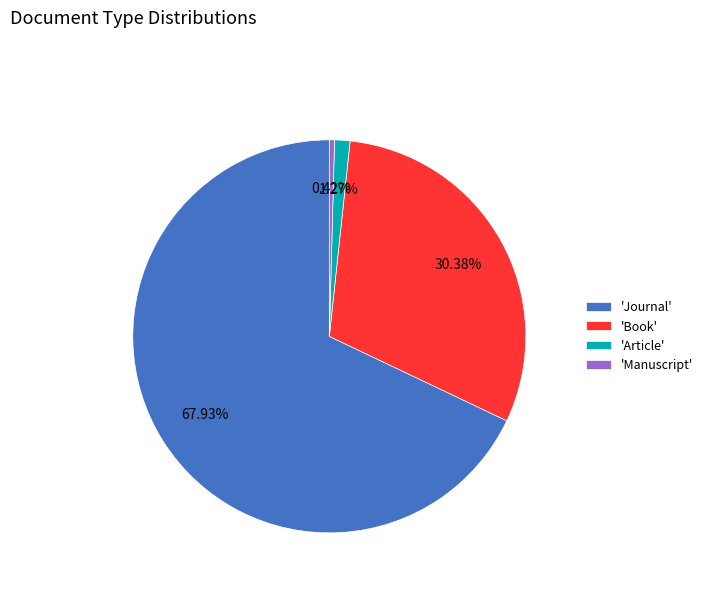

Rank the categories by value from lowest to highest.

'Manuscript', 'Article', 'Book', 'Journal'